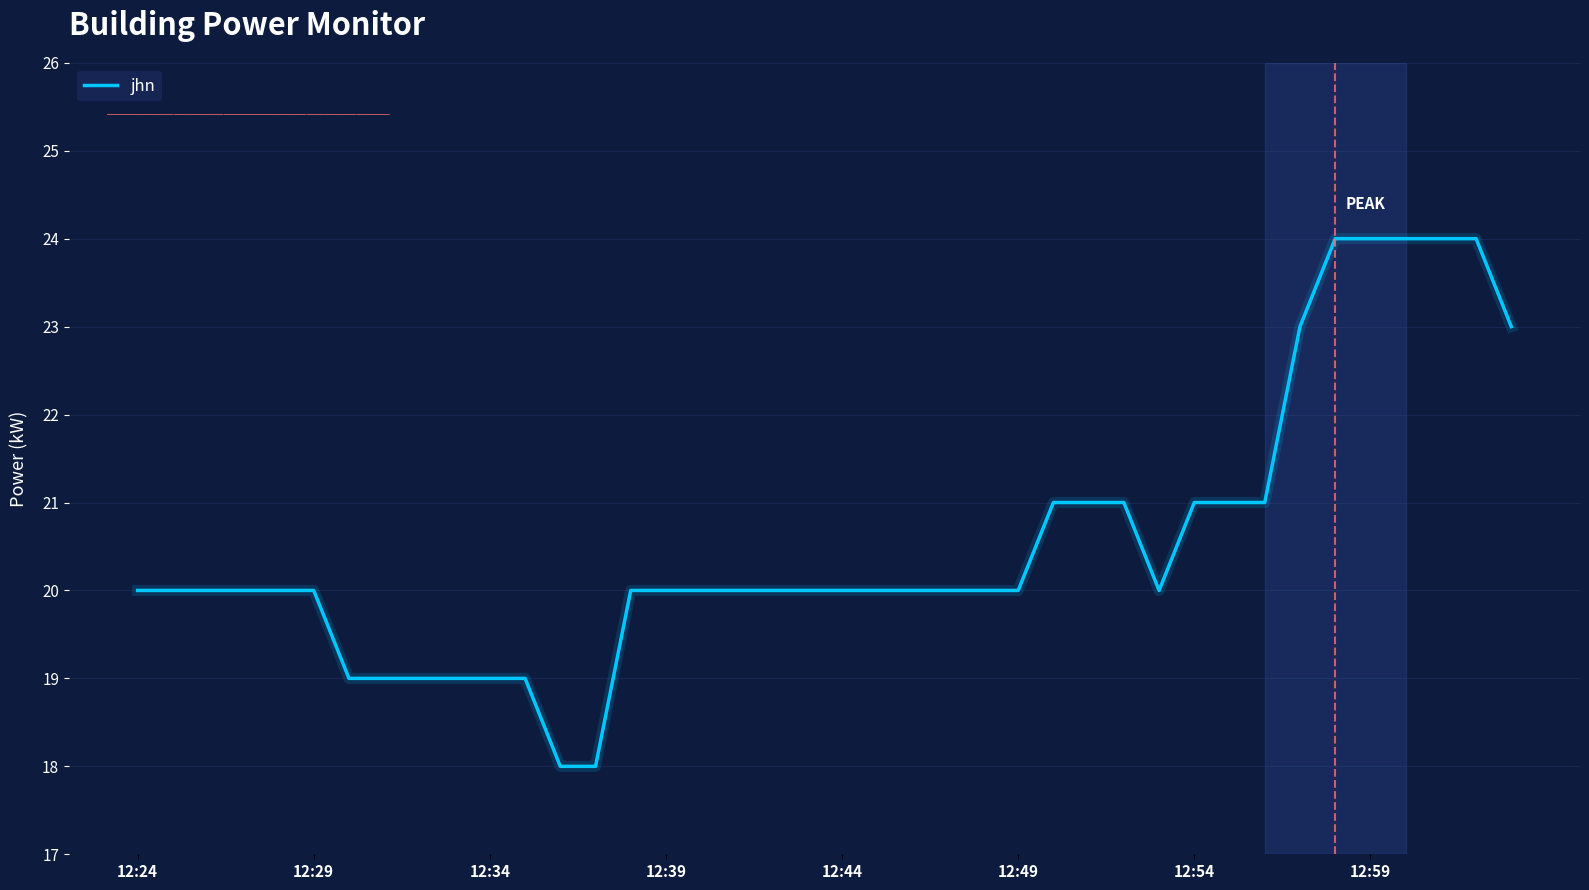

What is the greatest value displayed?

24